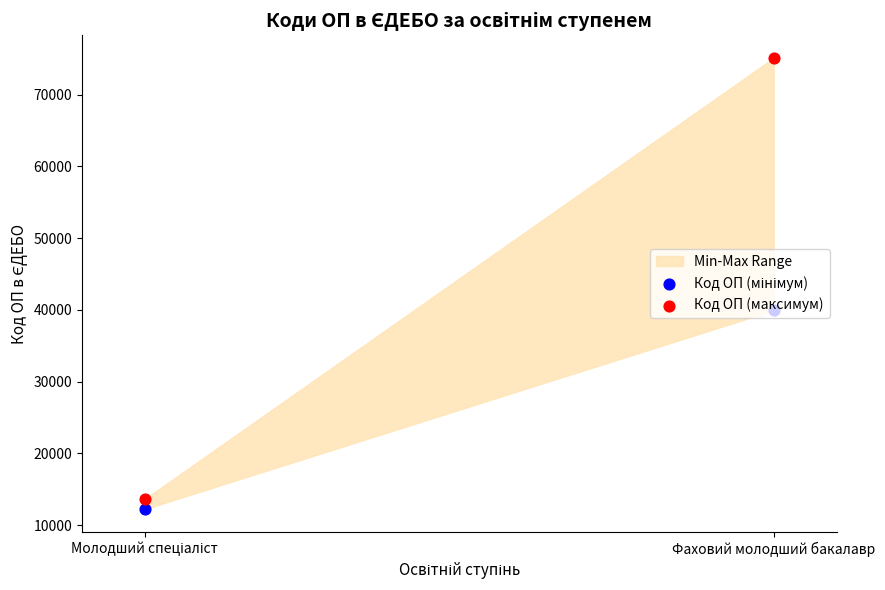

What is the total value across all series at Фаховий молодший бакалавр?

115033